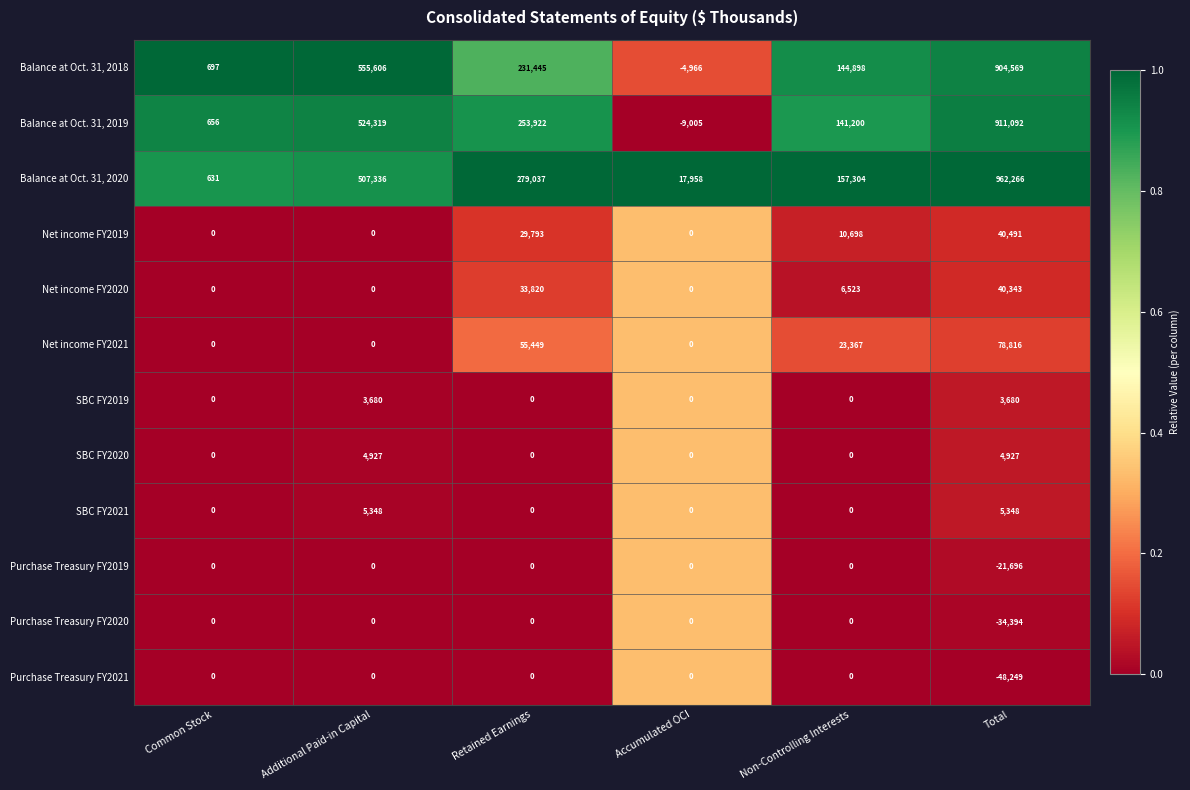

Which series has the largest total across all categories?

Balance at Oct. 31, 2020